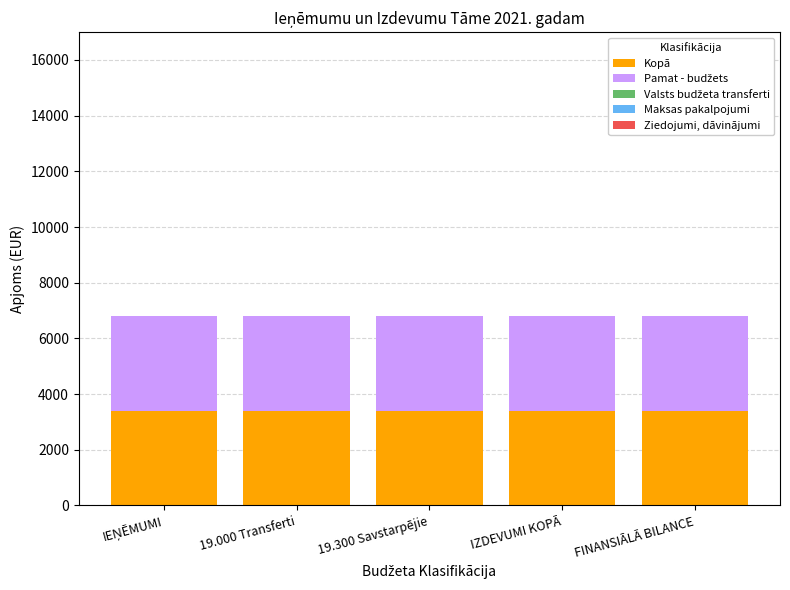

At which label is Kopā closest to 3400?

IEŅĒMUMI